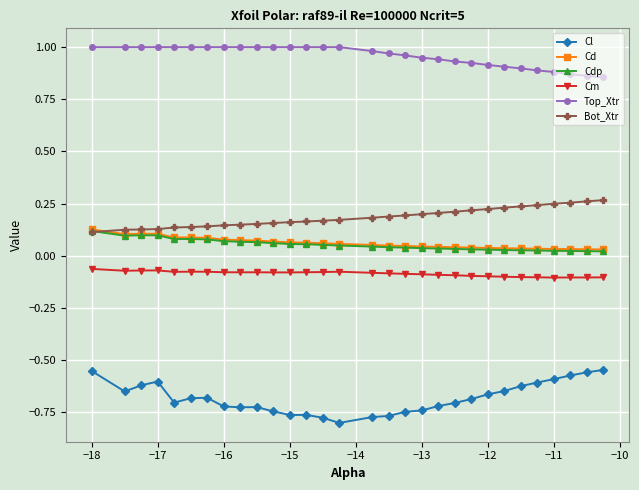

True or false: Cl has more than 0 points higher than both neighbors.

True